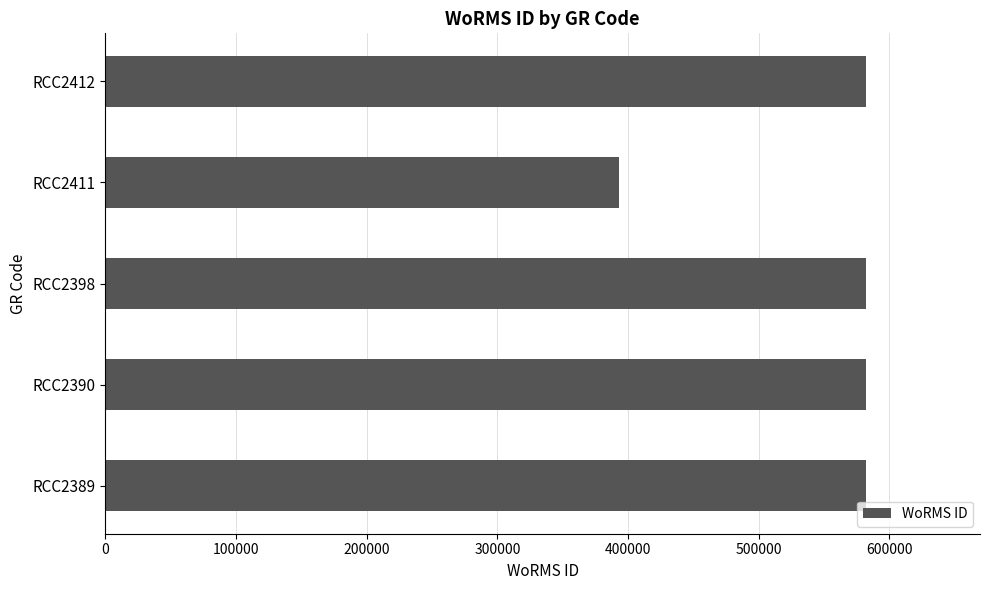

Approximately how many times larger is the value at RCC2389 compared to RCC2390?

1.0